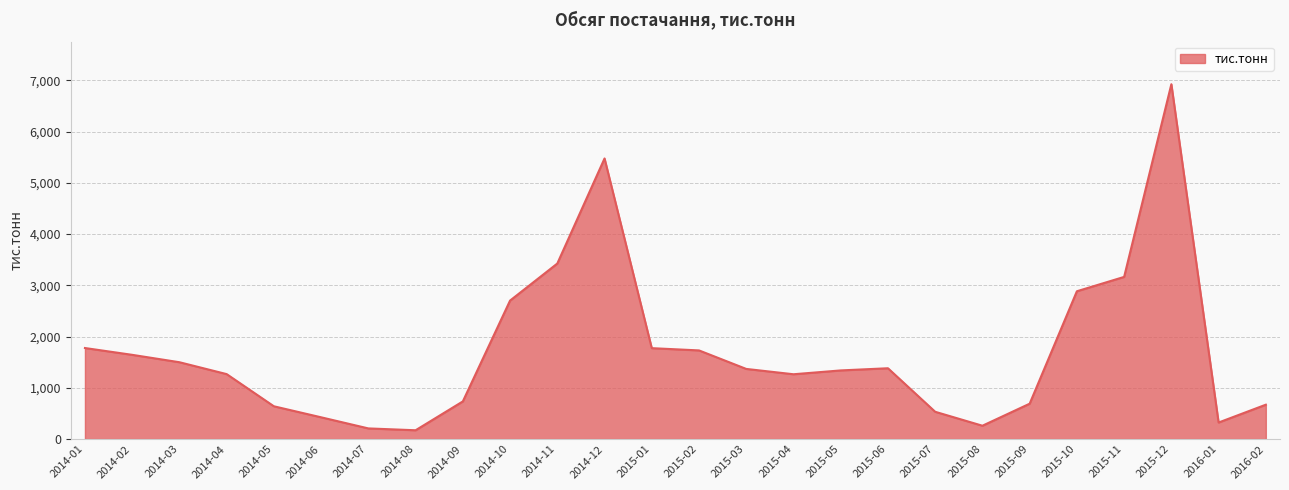

At which label is the value closest to 3547?

2014-11